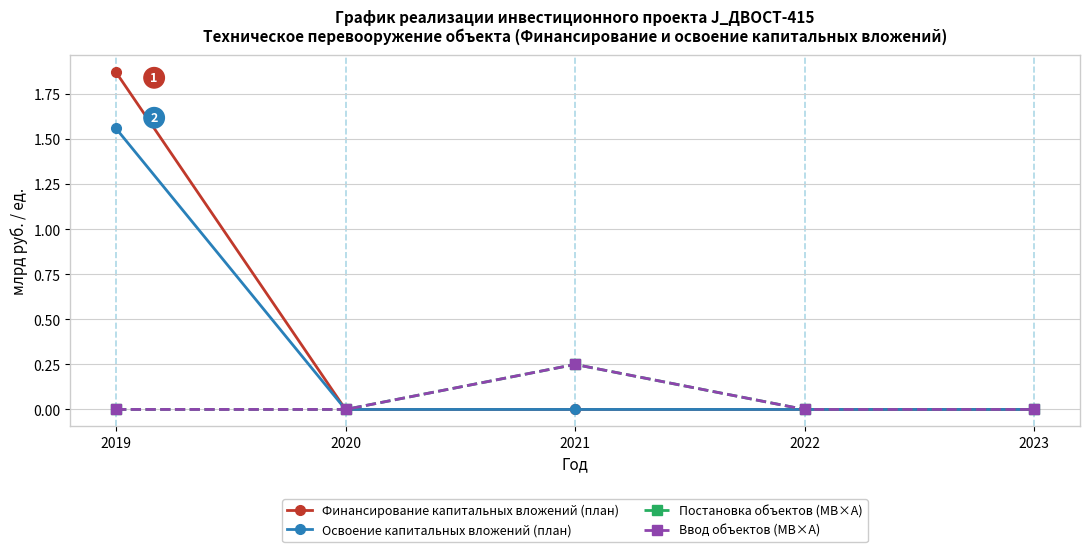

In Ввод объектов (МВ×А), how many points are higher than both neighbors (excluding endpoints)?

1